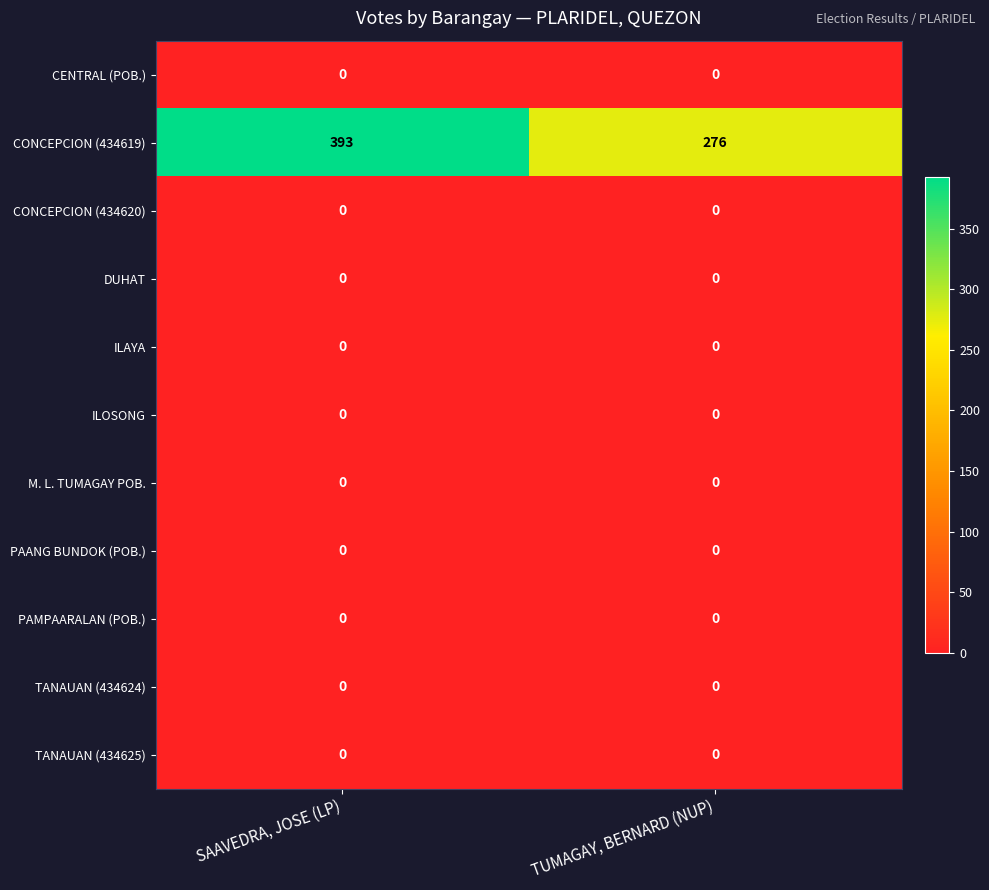

Reading right to left, extract all data points from this chart.

CENTRAL (POB.): TUMAGAY, BERNARD (NUP)=0	SAAVEDRA, JOSE (LP)=0
CONCEPCION (434619): TUMAGAY, BERNARD (NUP)=276	SAAVEDRA, JOSE (LP)=393
CONCEPCION (434620): TUMAGAY, BERNARD (NUP)=0	SAAVEDRA, JOSE (LP)=0
DUHAT: TUMAGAY, BERNARD (NUP)=0	SAAVEDRA, JOSE (LP)=0
ILAYA: TUMAGAY, BERNARD (NUP)=0	SAAVEDRA, JOSE (LP)=0
ILOSONG: TUMAGAY, BERNARD (NUP)=0	SAAVEDRA, JOSE (LP)=0
M. L. TUMAGAY POB.: TUMAGAY, BERNARD (NUP)=0	SAAVEDRA, JOSE (LP)=0
PAANG BUNDOK (POB.): TUMAGAY, BERNARD (NUP)=0	SAAVEDRA, JOSE (LP)=0
PAMPAARALAN (POB.): TUMAGAY, BERNARD (NUP)=0	SAAVEDRA, JOSE (LP)=0
TANAUAN (434624): TUMAGAY, BERNARD (NUP)=0	SAAVEDRA, JOSE (LP)=0
TANAUAN (434625): TUMAGAY, BERNARD (NUP)=0	SAAVEDRA, JOSE (LP)=0